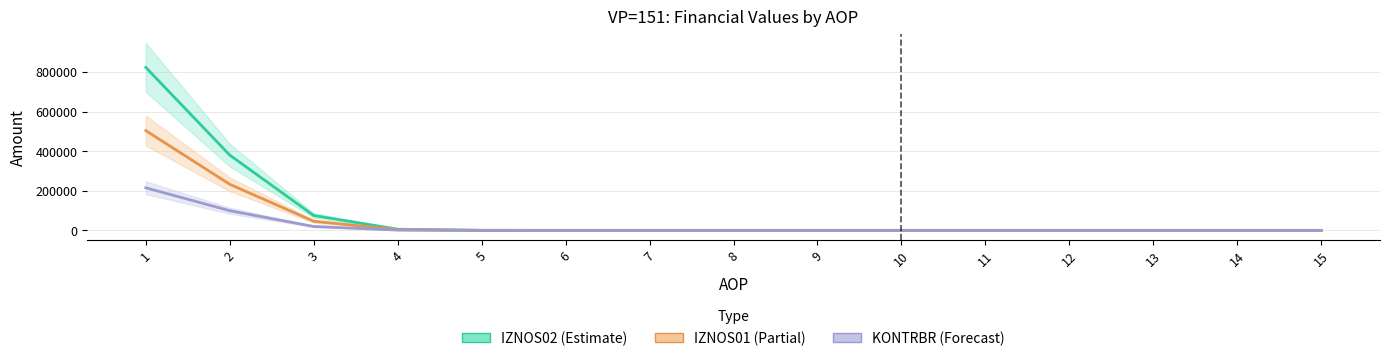

What value does the KONTRBR (scaled) series have at 1?

214958.9